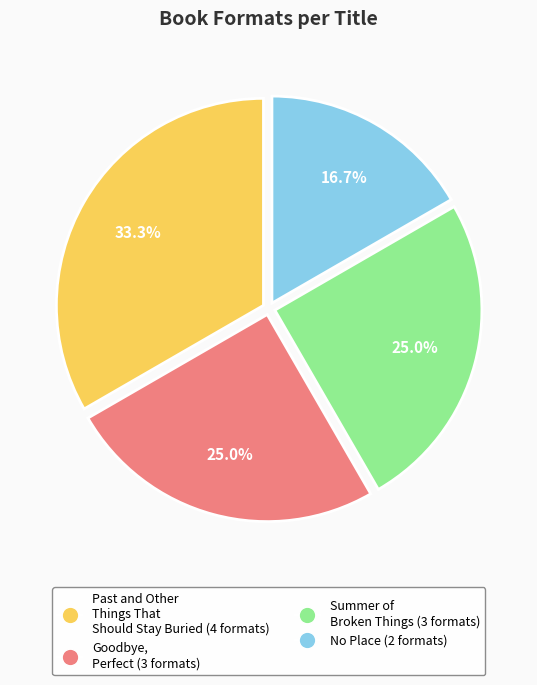

Combined, what portion of the pie is Summer of Broken Things and Goodbye, Perfect?

50.0%